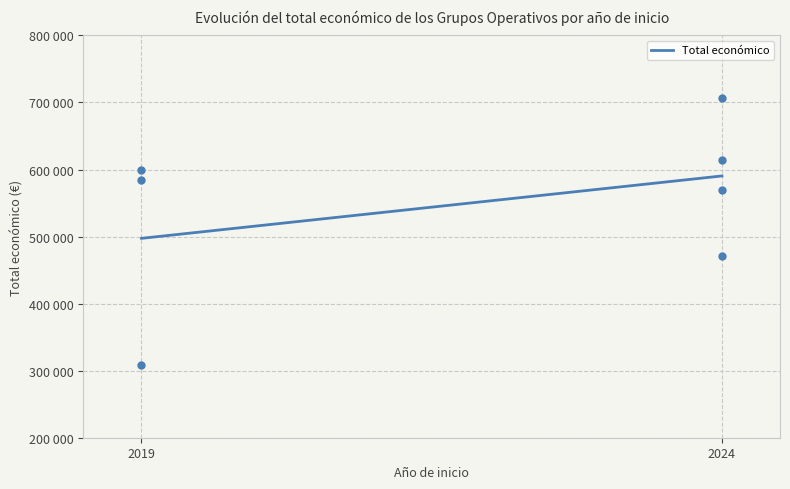

Where does the data first go above 584000?

2019